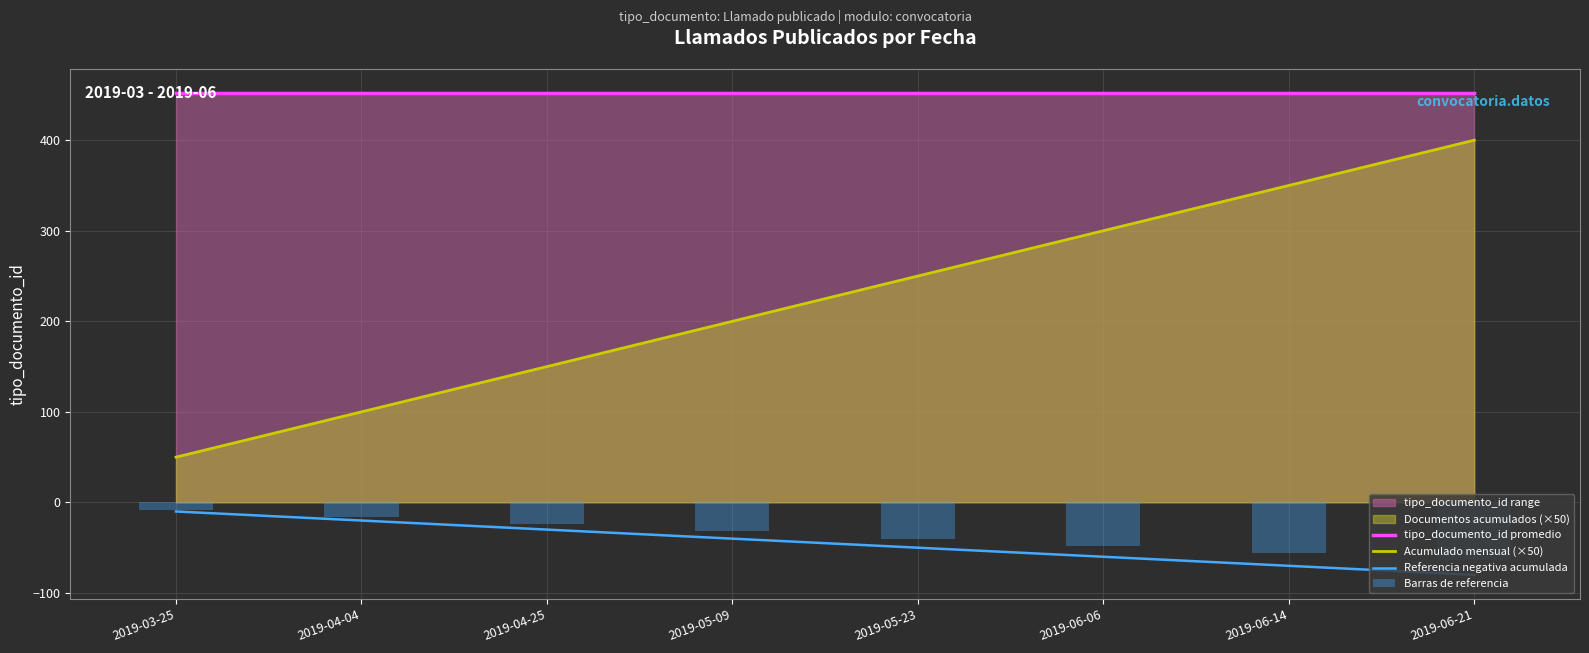

The value of tipo_documento_id promedio at 2019-06-21 is 197. True or false?

False